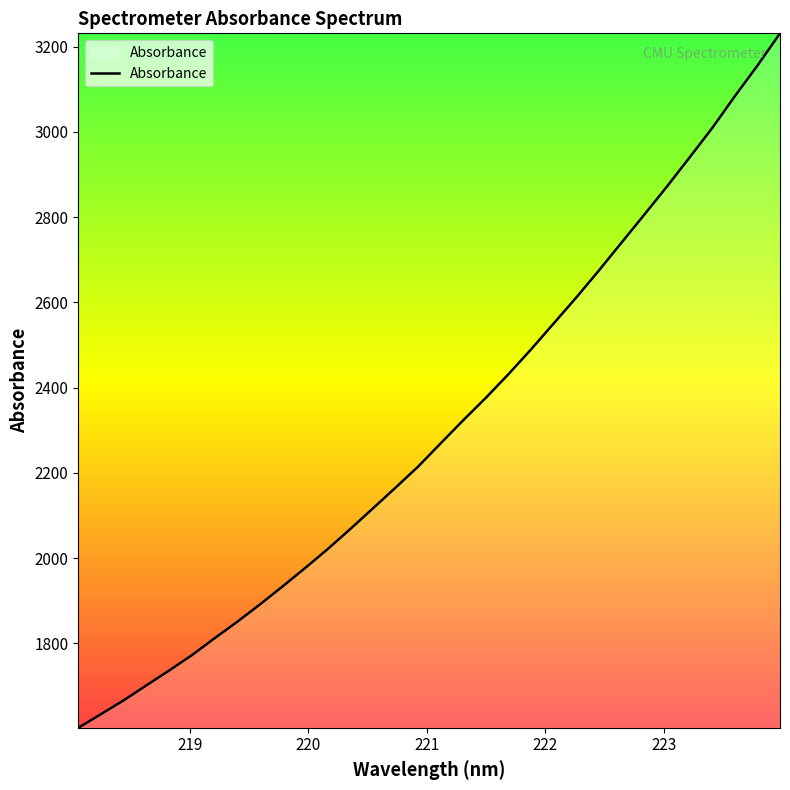

What is the greatest value displayed?

3231.1